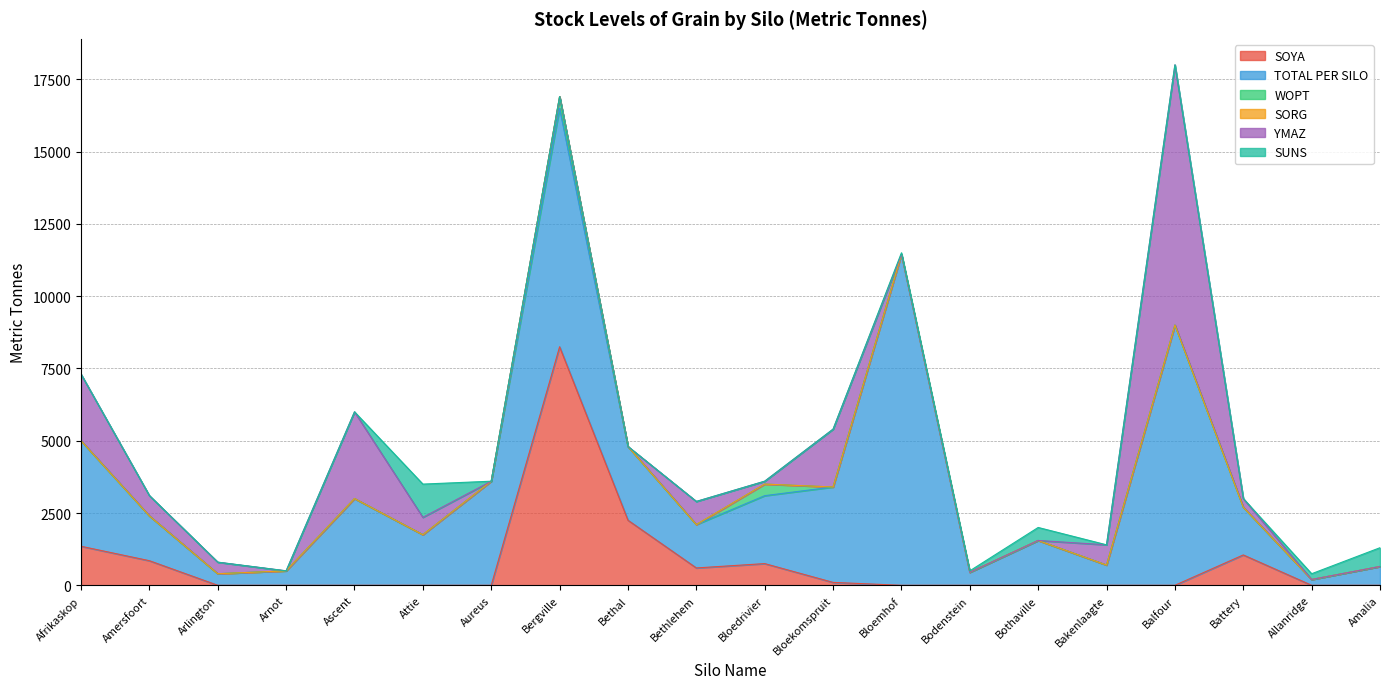

Where does the YMAZ series first go above 300?

Afrikaskop